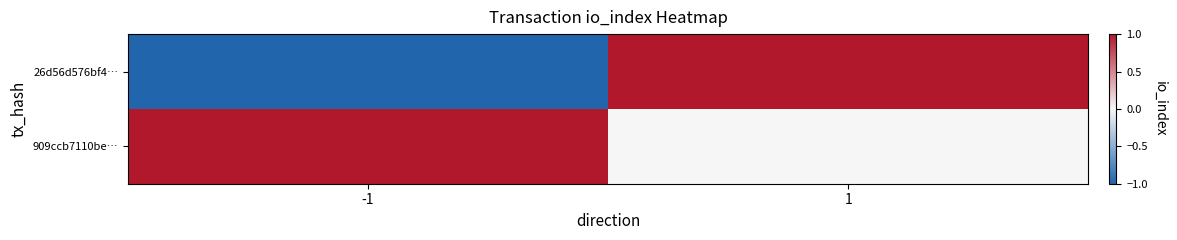

Reading right to left, extract all data points from this chart.

26d56d576bf4…: 1=1	-1=-1
909ccb7110be…: 1=0	-1=1